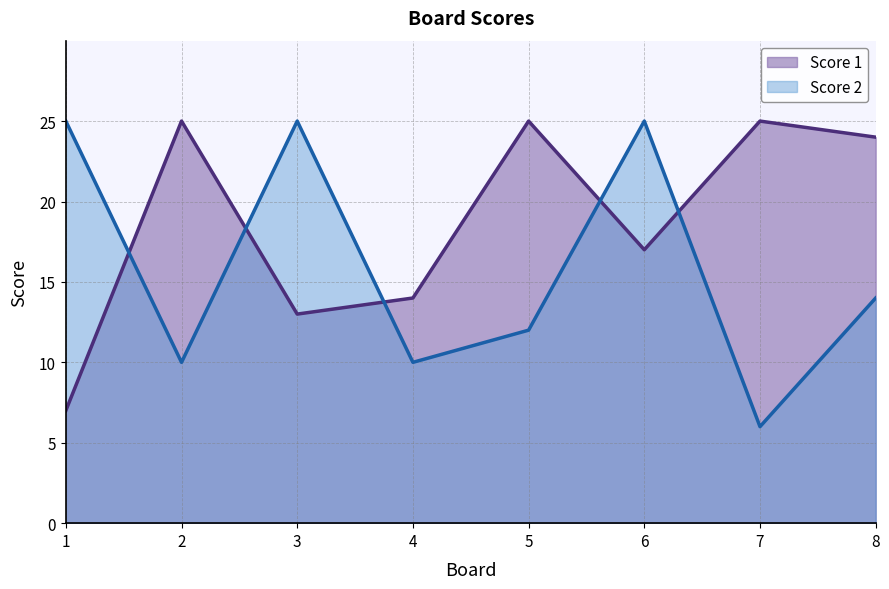

Which series ends up on top after the final intersection of Score 1 and Score 2?

Score 1